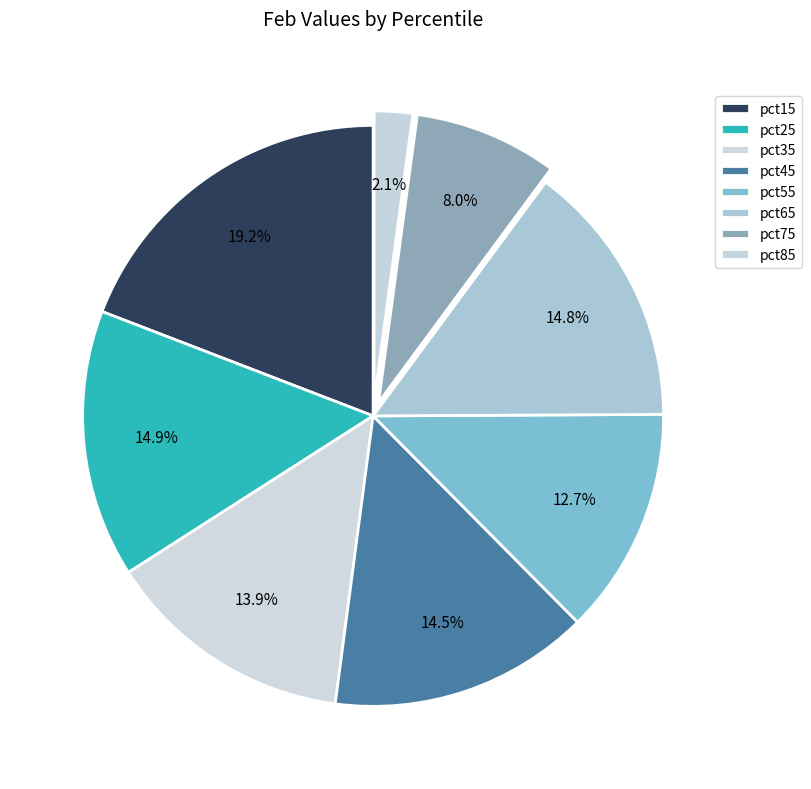

True or false: pct35 accounts for 14% of the total.

True